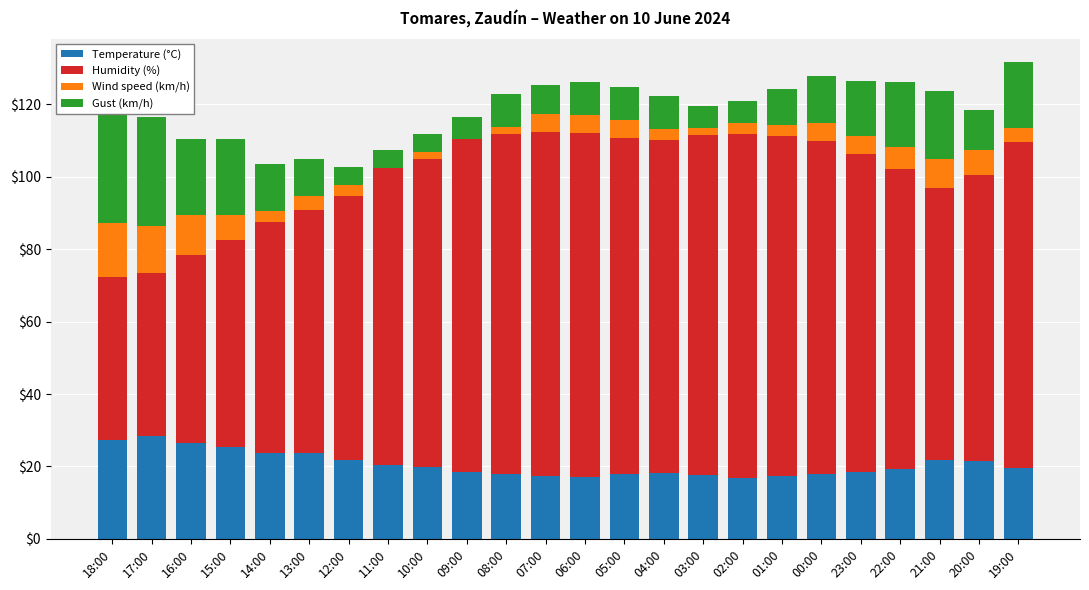

Which series has the largest total across all categories?

Humidity (%)